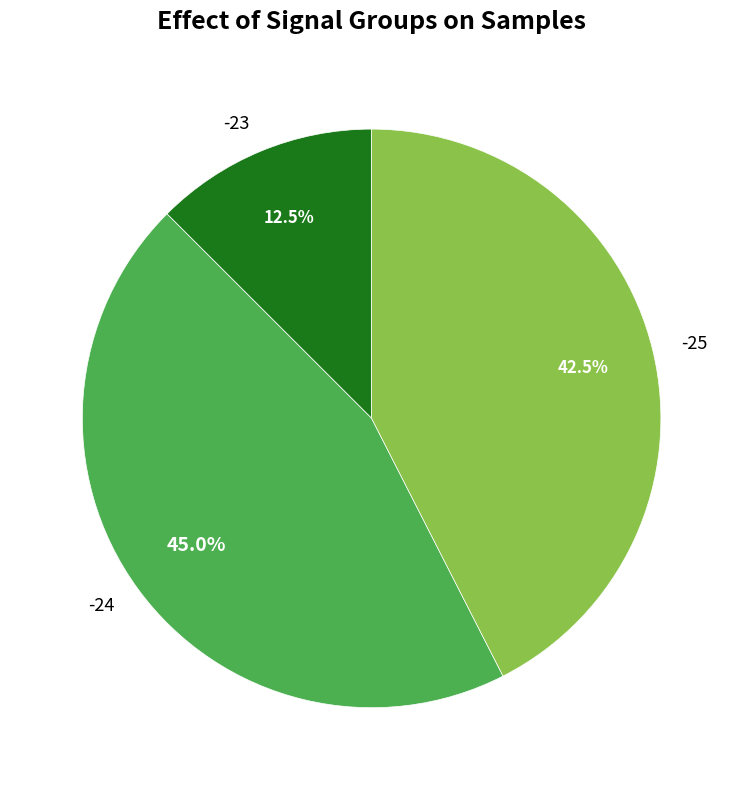

Which slice is the smallest?

-23